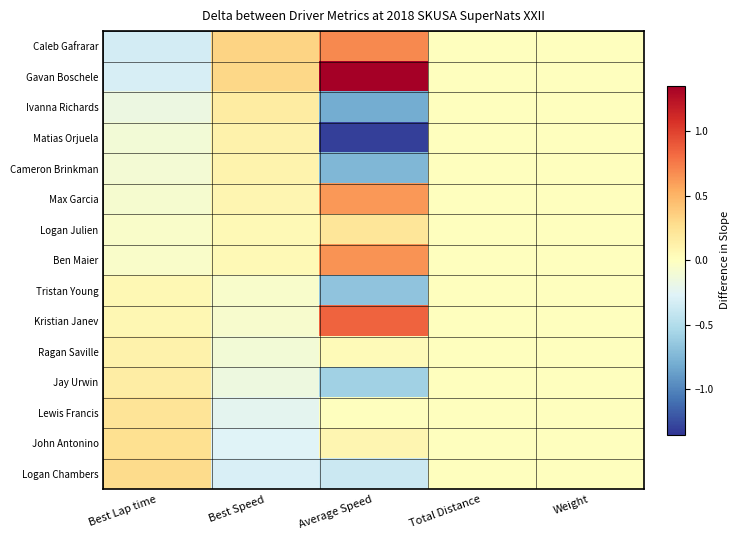

Reading left to right, extract all data points from this chart.

Caleb Gafrarar: Best Lap time=-0.3	Best Speed=0.3	Average Speed=0.7	Total Distance=0.0	Weight=0.0
Gavan Boschele: Best Lap time=-0.3	Best Speed=0.3	Average Speed=1.3	Total Distance=0.0	Weight=0.0
Ivanna Richards: Best Lap time=-0.2	Best Speed=0.2	Average Speed=-0.8	Total Distance=0.0	Weight=0.0
Matias Orjuela: Best Lap time=-0.1	Best Speed=0.1	Average Speed=-1.3	Total Distance=0.0	Weight=0.0
Cameron Brinkman: Best Lap time=-0.1	Best Speed=0.1	Average Speed=-0.7	Total Distance=0.0	Weight=0.0
Max Garcia: Best Lap time=-0.1	Best Speed=0.1	Average Speed=0.6	Total Distance=0.0	Weight=0.0
Logan Julien: Best Lap time=-0.0	Best Speed=0.0	Average Speed=0.2	Total Distance=0.0	Weight=0.0
Ben Maier: Best Lap time=-0.0	Best Speed=0.0	Average Speed=0.6	Total Distance=0.0	Weight=0.0
Tristan Young: Best Lap time=0.1	Best Speed=-0.1	Average Speed=-0.7	Total Distance=0.0	Weight=0.0
Kristian Janev: Best Lap time=0.1	Best Speed=-0.1	Average Speed=0.8	Total Distance=0.0	Weight=0.0
Ragan Saville: Best Lap time=0.1	Best Speed=-0.1	Average Speed=0.0	Total Distance=0.0	Weight=0.0
Jay Urwin: Best Lap time=0.2	Best Speed=-0.2	Average Speed=-0.6	Total Distance=0.0	Weight=0.0
Lewis Francis: Best Lap time=0.2	Best Speed=-0.2	Average Speed=0.0	Total Distance=0.0	Weight=0.0
John Antonino: Best Lap time=0.3	Best Speed=-0.3	Average Speed=0.1	Total Distance=0.0	Weight=0.0
Logan Chambers: Best Lap time=0.3	Best Speed=-0.3	Average Speed=-0.4	Total Distance=0.0	Weight=0.0